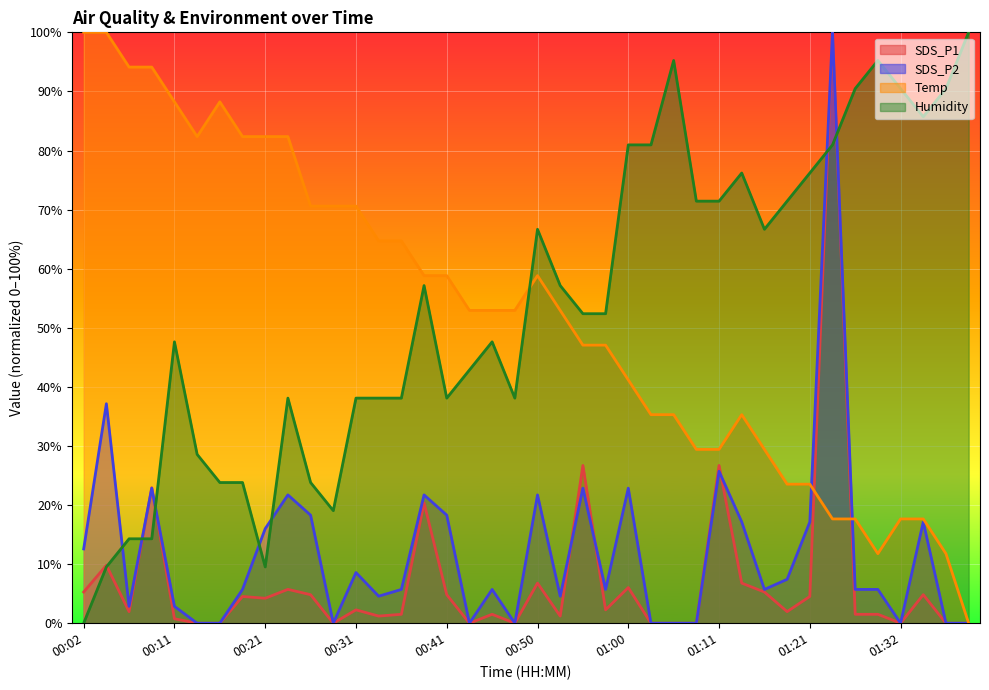

Reading right to left, what are all the values shown in this chart?

SDS_P1: 0.0	0.0	4.8	0.0	1.5	1.5	100.0	4.5	2.0	5.3	6.8	26.7	0.0	0.0	0.0	6.0	2.3	26.7	1.2	6.8	0.0	1.5	0.0	4.8	20.4	1.5	1.2	2.3	0.0	4.8	5.7	4.2	4.5	0.0	0.0	0.8	22.9	2.0	9.8	5.3
SDS_P2: 0.0	0.0	17.1	0.0	5.7	5.7	100.0	17.1	7.4	5.7	17.1	25.7	0.0	0.0	0.0	22.9	5.7	22.9	4.6	21.7	0.0	5.7	0.0	18.3	21.7	5.7	4.6	8.6	0.0	18.3	21.7	16.0	5.7	0.0	0.0	2.9	22.9	2.9	37.1	12.6
Temp: 0.0	11.8	17.6	17.6	11.8	17.6	17.6	23.5	23.5	29.4	35.3	29.4	29.4	35.3	35.3	41.2	47.1	47.1	52.9	58.8	52.9	52.9	52.9	58.8	58.8	64.7	64.7	70.6	70.6	70.6	82.4	82.4	82.4	88.2	82.4	88.2	94.1	94.1	100.0	100.0
Humidity: 100.0	90.5	85.7	90.5	95.2	90.5	81.0	76.2	71.4	66.7	76.2	71.4	71.4	95.2	81.0	81.0	52.4	52.4	57.1	66.7	38.1	47.6	42.9	38.1	57.1	38.1	38.1	38.1	19.0	23.8	38.1	9.5	23.8	23.8	28.6	47.6	14.3	14.3	9.5	0.0